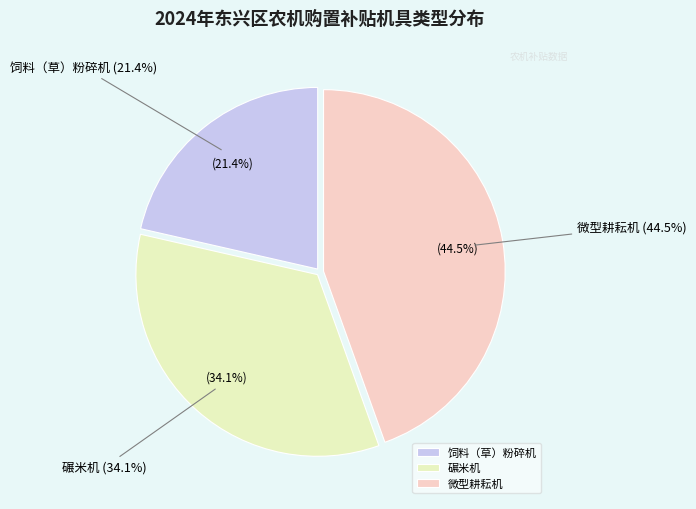

Which slice is the smallest?

饲料（草）粉碎机